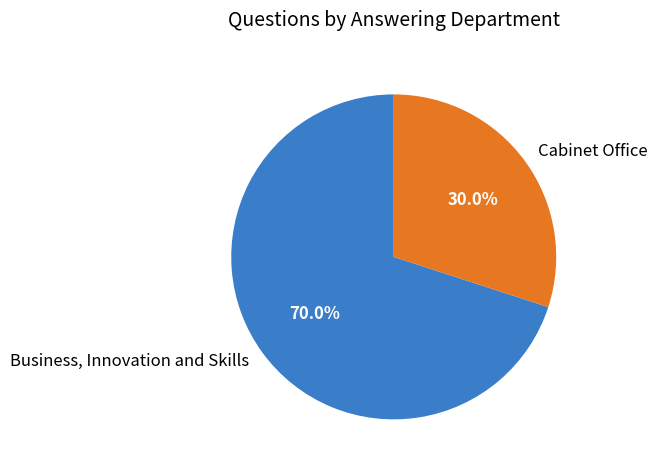

To the nearest percent, what percentage of the pie is Cabinet Office?

30%